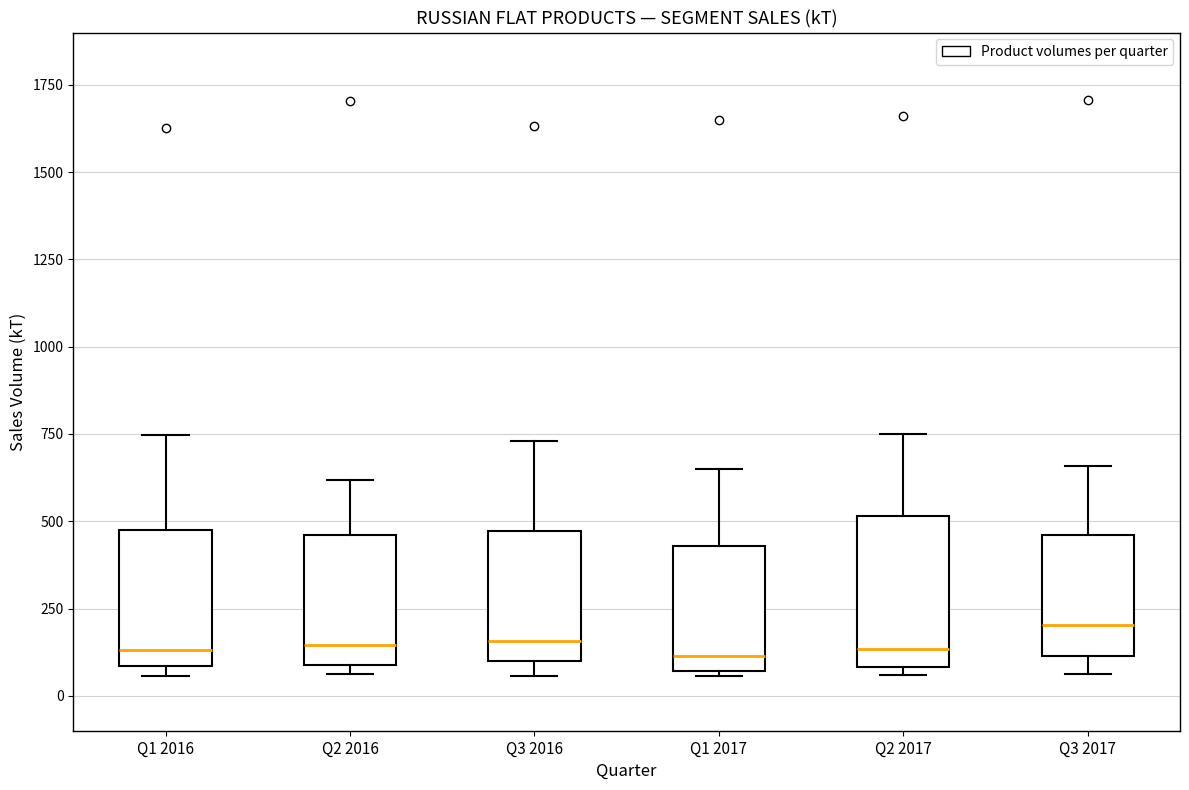

Reading left to right, read every box against the y-axis: the position of its median line, the range the box covers, and the ends of its whiskers. The values are not printed on the chart, so give them approximately, as read against the axis.

Q1 2016: median 150, box 100 to 500, whiskers 50 to 750
Q2 2016: median 150, box 100 to 450, whiskers 50 to 600
Q3 2016: median 150, box 100 to 450, whiskers 50 to 750
Q1 2017: median 100, box 50 to 450, whiskers 50 to 650
Q2 2017: median 150, box 100 to 500, whiskers 50 to 750
Q3 2017: median 200, box 100 to 450, whiskers 50 to 650